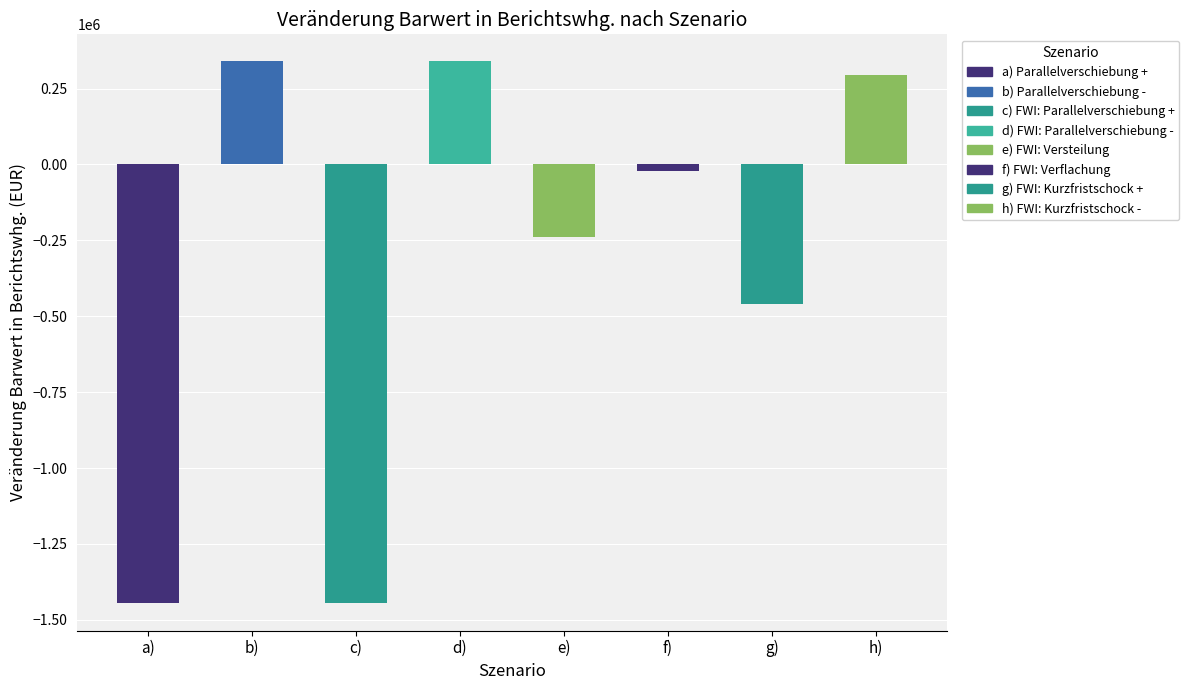

What is the minimum value shown in the chart?

-1445726.2